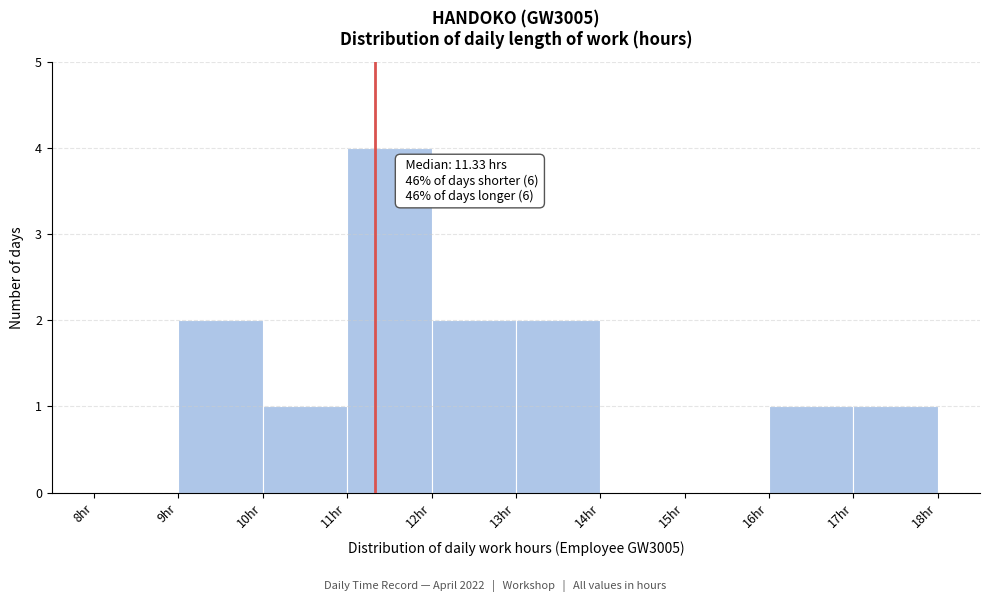

Over which range of the x-axis is the bar tallest?

11 to 12